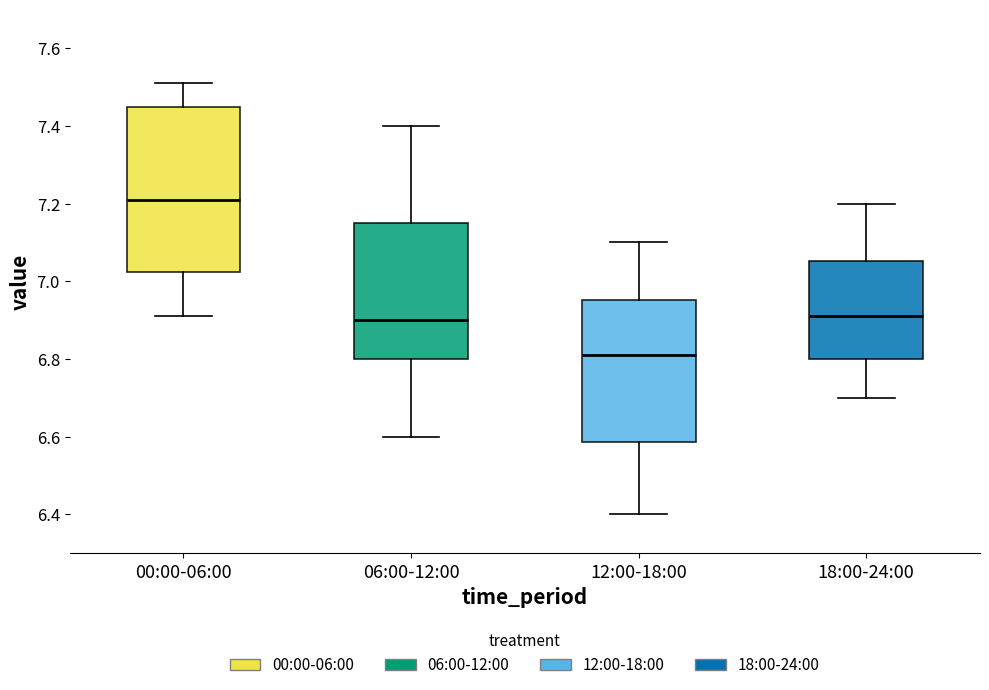

Reading left to right, transcribe this box plot: for each box, give where its median line is, the range the box spans, and where its two whiskers end, as read against the y-axis. The values are not printed on the chart, so give them approximately, as read against the axis.

00:00-06:00: median 7.22, box 7.02 to 7.46, whiskers 6.92 to 7.52
06:00-12:00: median 6.90, box 6.80 to 7.16, whiskers 6.60 to 7.40
12:00-18:00: median 6.82, box 6.58 to 6.96, whiskers 6.40 to 7.10
18:00-24:00: median 6.92, box 6.80 to 7.06, whiskers 6.70 to 7.20